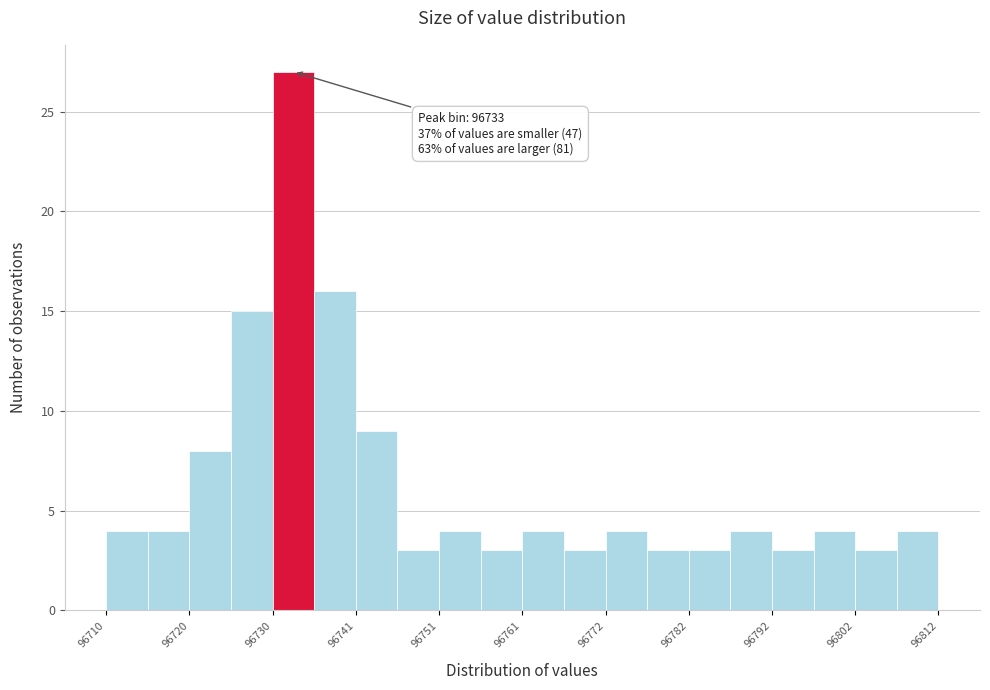

Read against the x-axis, roughly where is the centre of the tallest bar?

96734